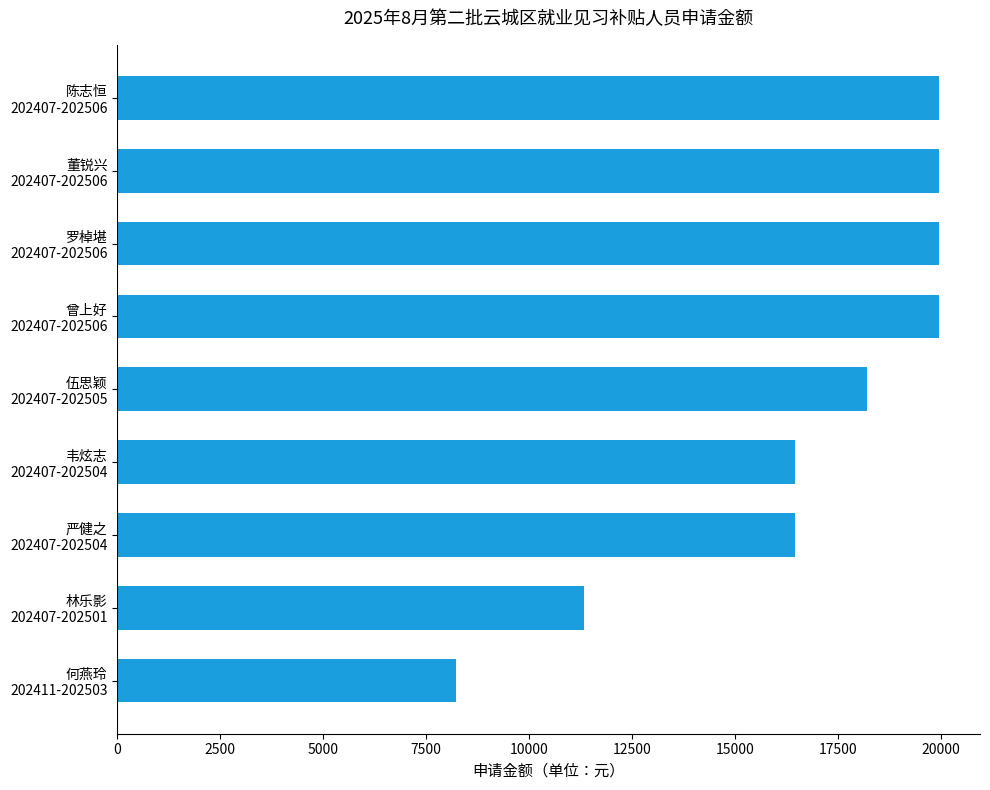

What is the average value?

16727